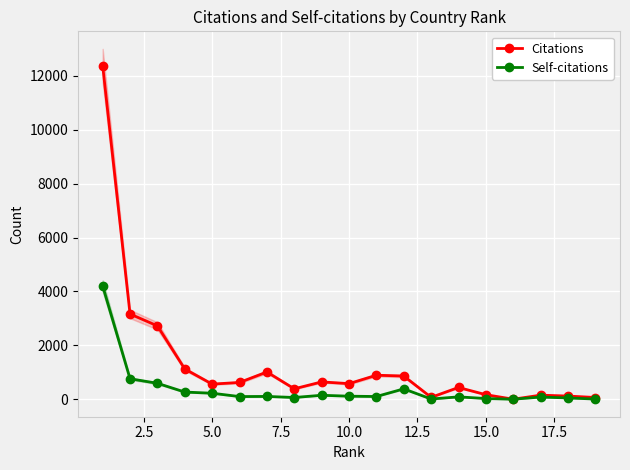

What is the average value of the Citations series?

1365